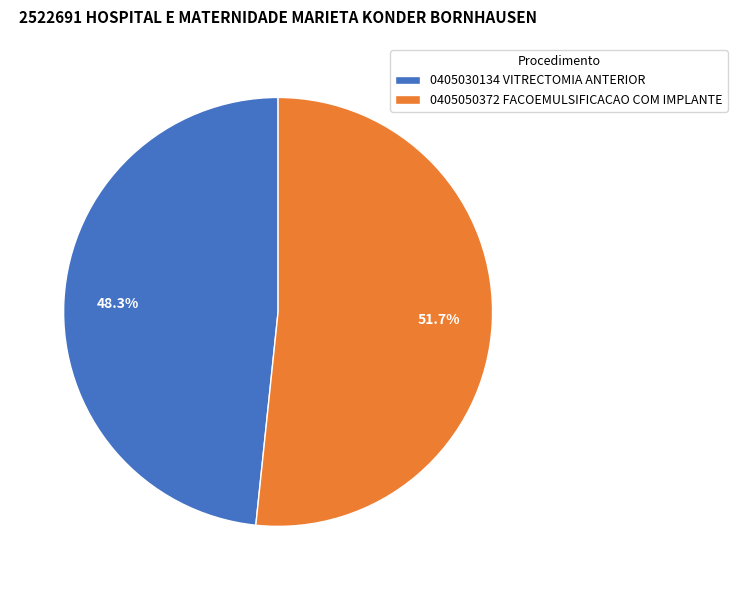

Rank the categories by value from highest to lowest.

0405050372 FACOEMULSIFICACAO COM IMPLANTE, 0405030134 VITRECTOMIA ANTERIOR